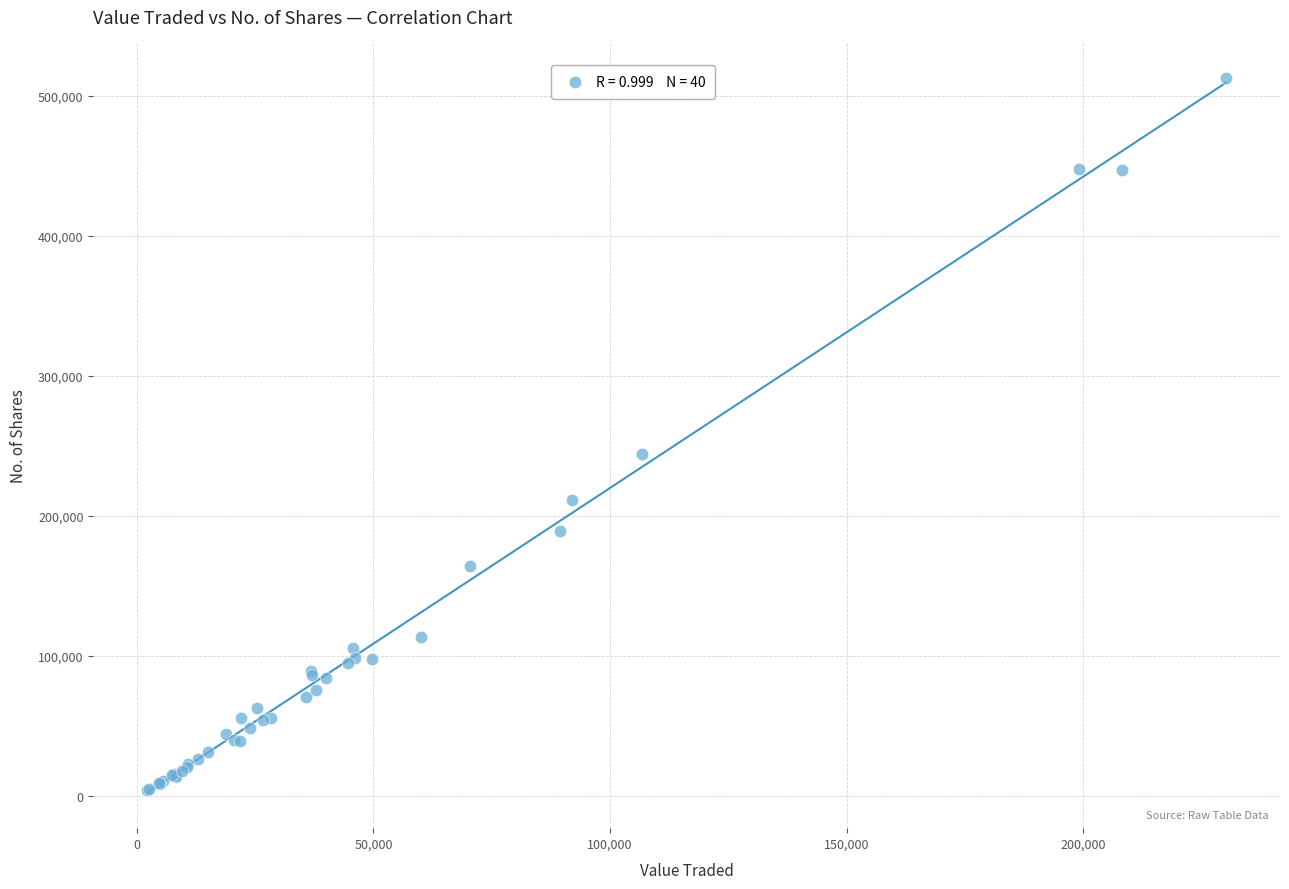

What Y value in the scatter plot is closest to 258396?

244100